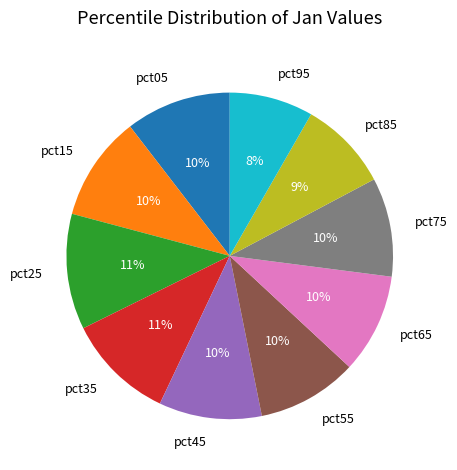

To the nearest percent, what is the average slice percentage?

10%